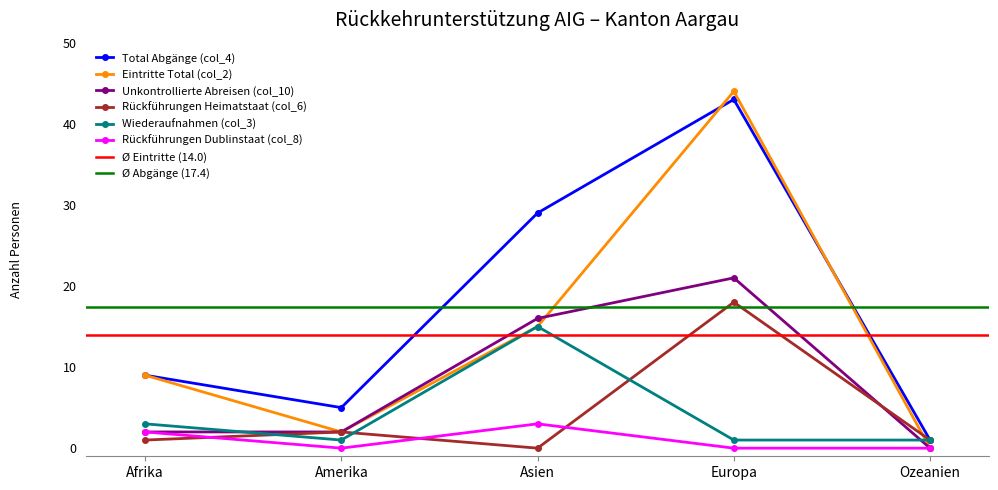

Which has a higher value, Amerika or Europa?

Europa